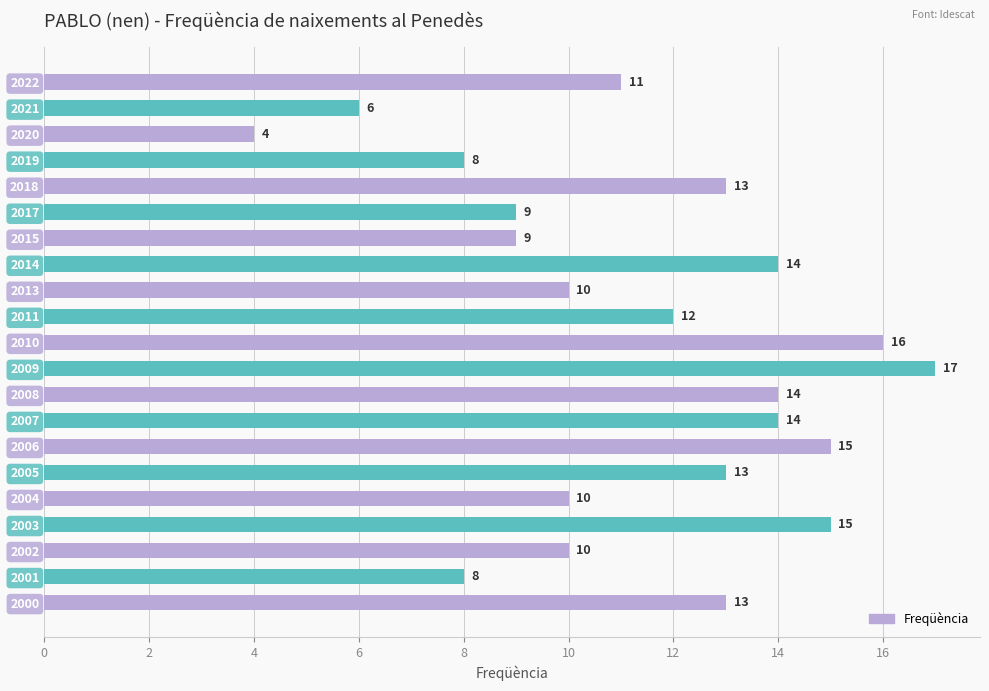

What is the smallest value displayed?

4